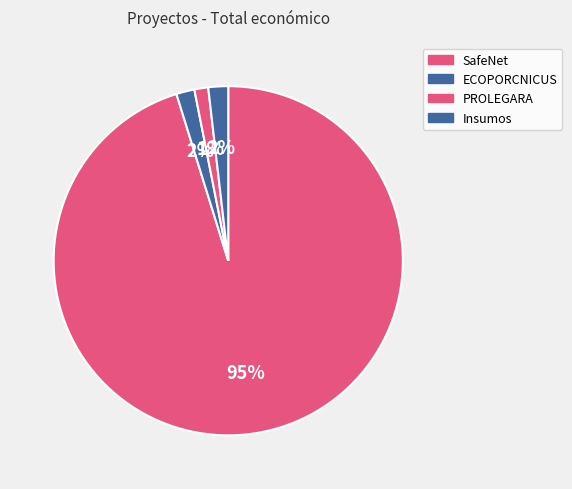

How many segments does this pie chart have?

4